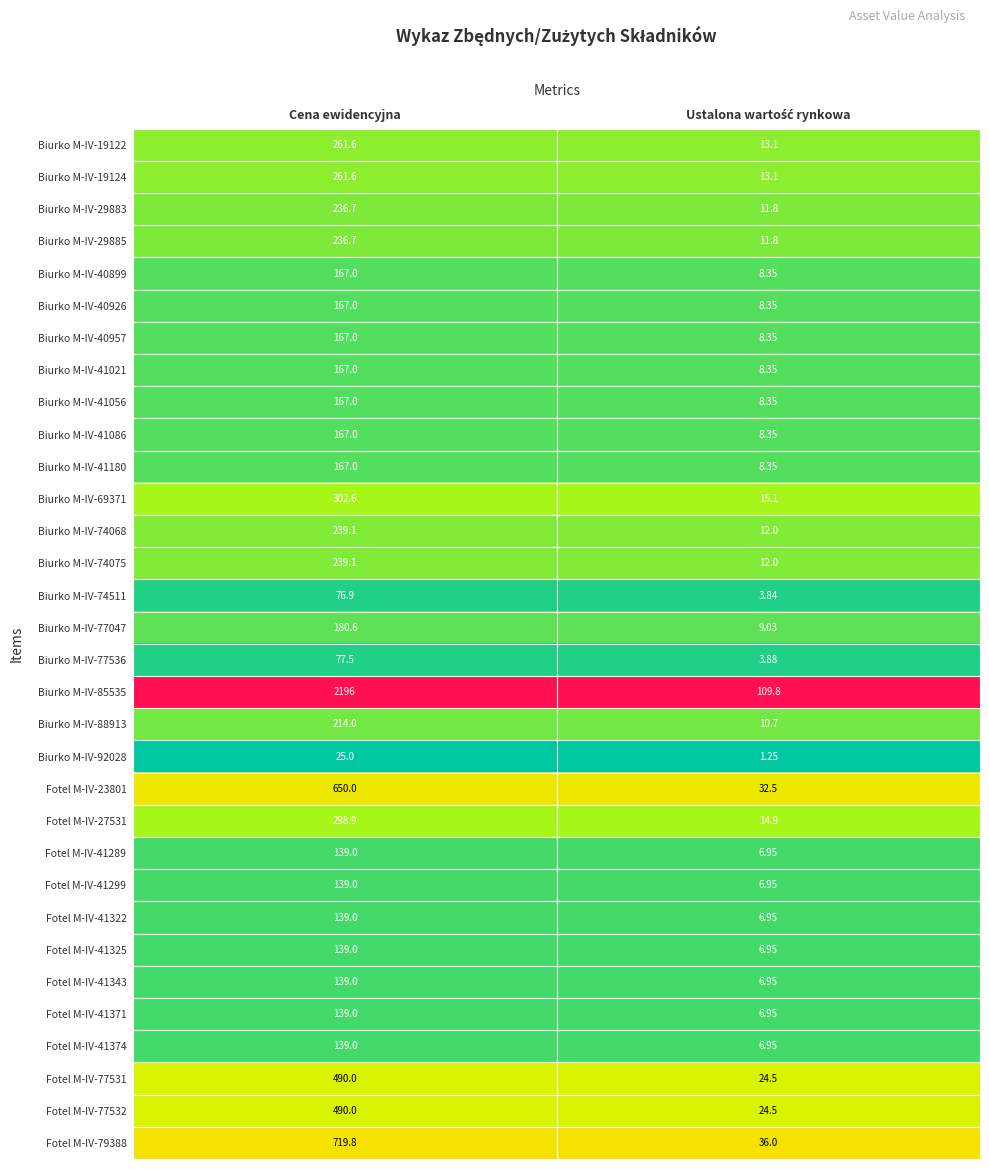

At which category does the chart reach its peak across all series?

Cena ewidencyjna